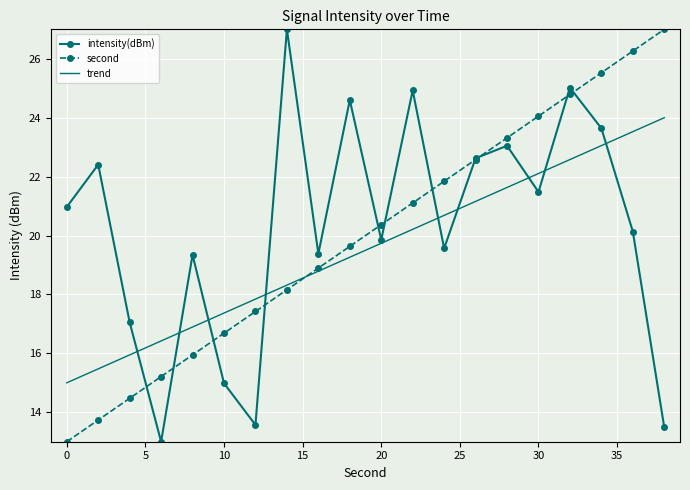

In intensity(dBm), how many points are lower than both neighbors (excluding endpoints)?

6